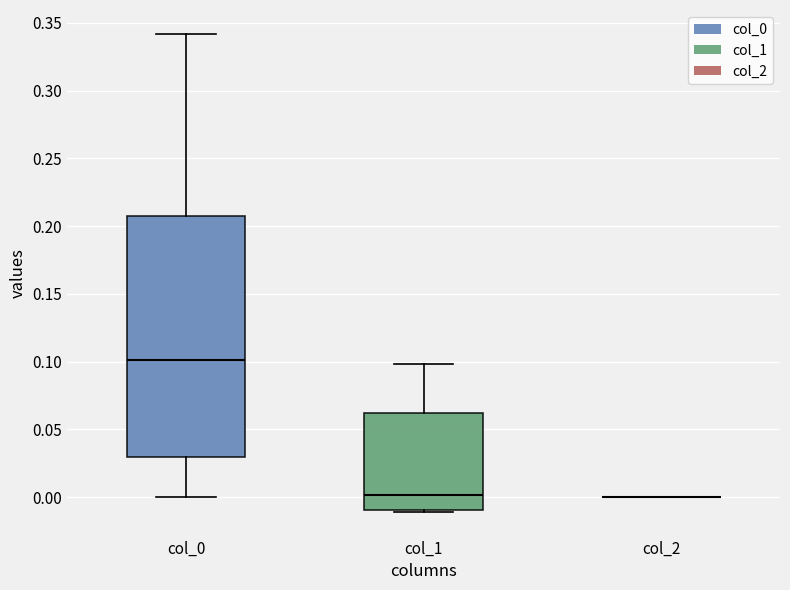

Reading left to right, read every box against the y-axis: the position of its median line, the range the box covers, and the ends of its whiskers. The values are not printed on the chart, so give them approximately, as read against the axis.

col_0: median 0.10, box 0.03 to 0.21, whiskers 0.00 to 0.34
col_1: median 0.00, box -0.01 to 0.06, whiskers -0.01 (just below the box's lower edge) to 0.10
col_2: box collapsed to a line at 0.00, whiskers 0.00 to 0.00